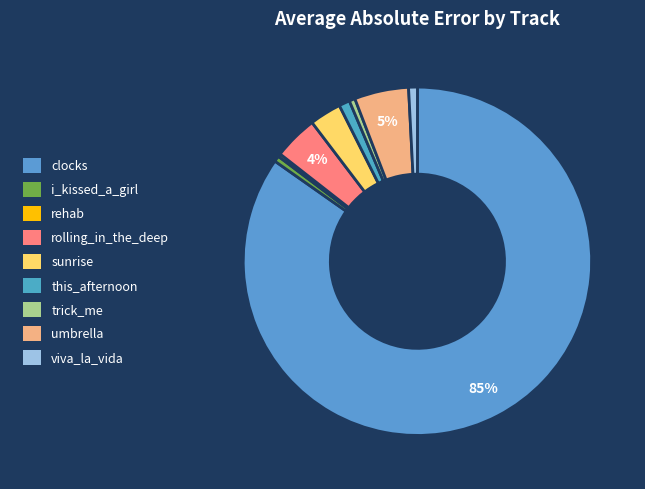

Which category accounts for the majority?

clocks